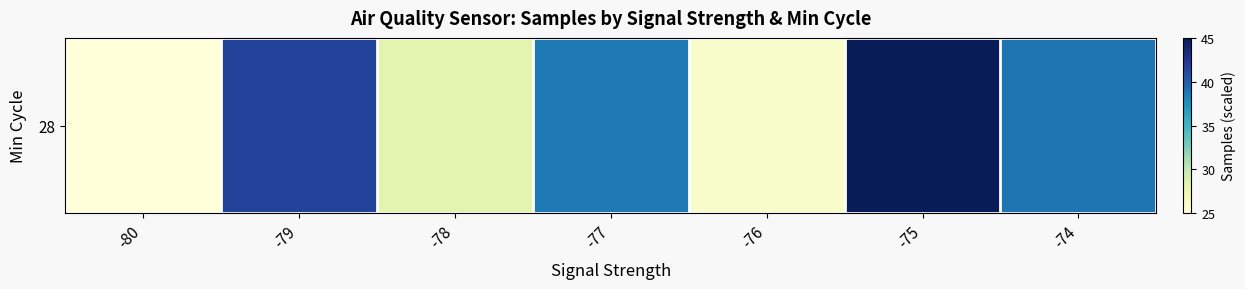

Is it true that the value at -79 is 41.6?

True